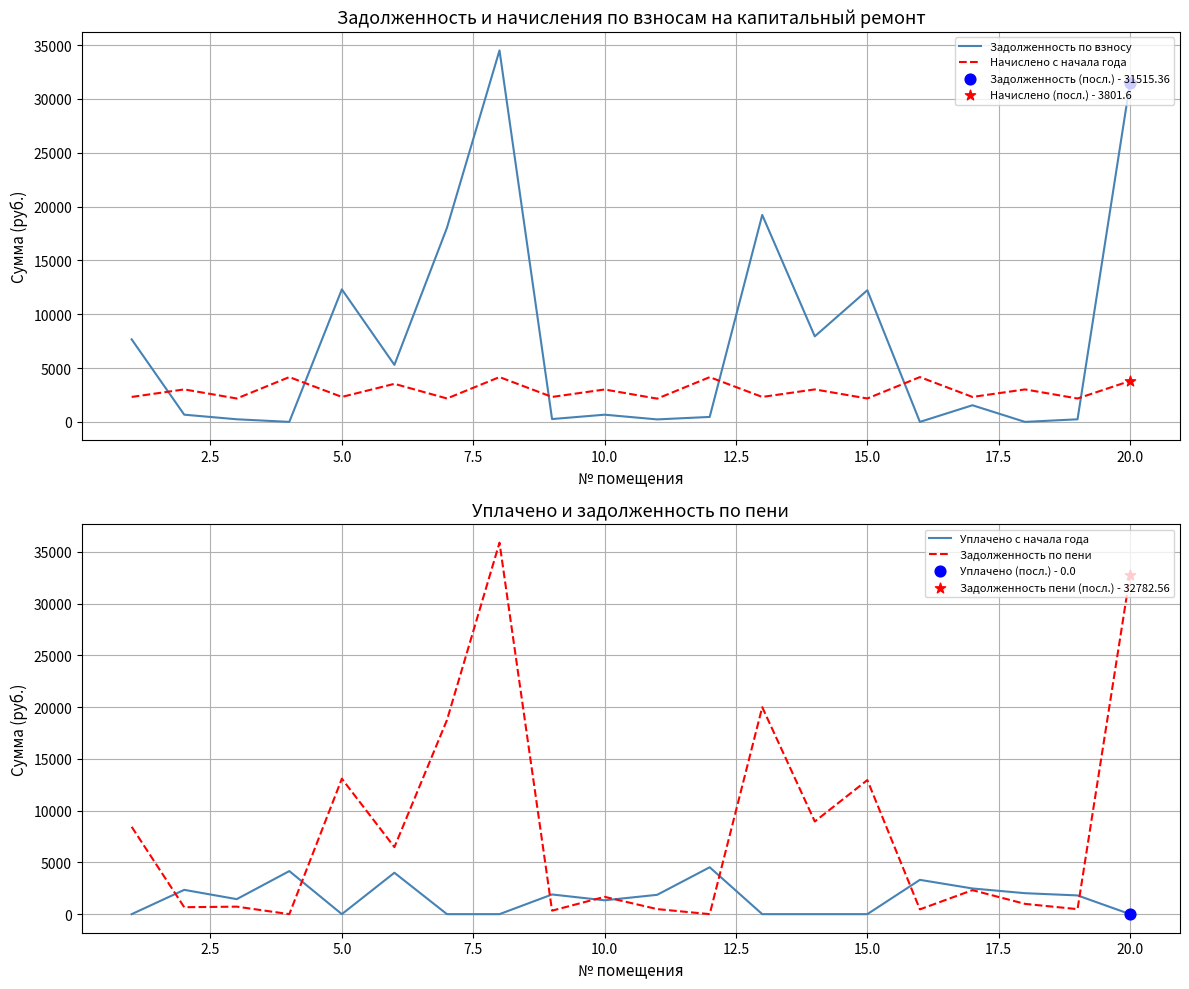

Which series has the largest total across all categories?

Задолженность по пени